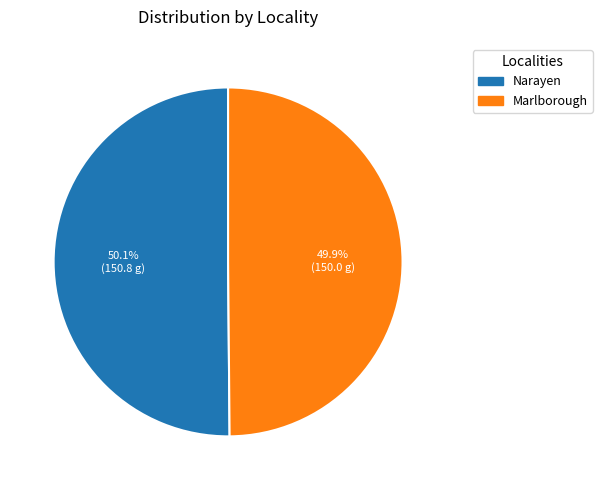

Does any single category account for the majority?

Yes